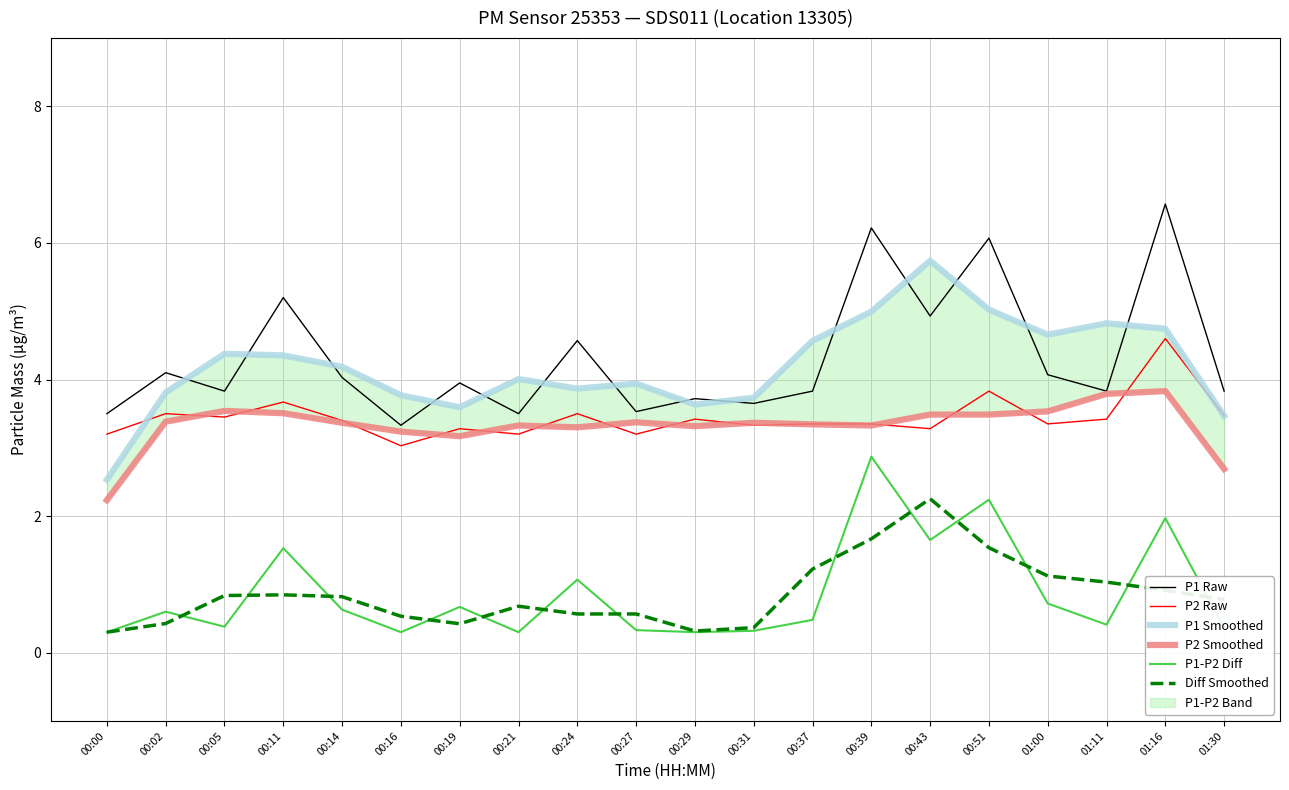

What is the sum of all P2 Smoothed values?

66.6